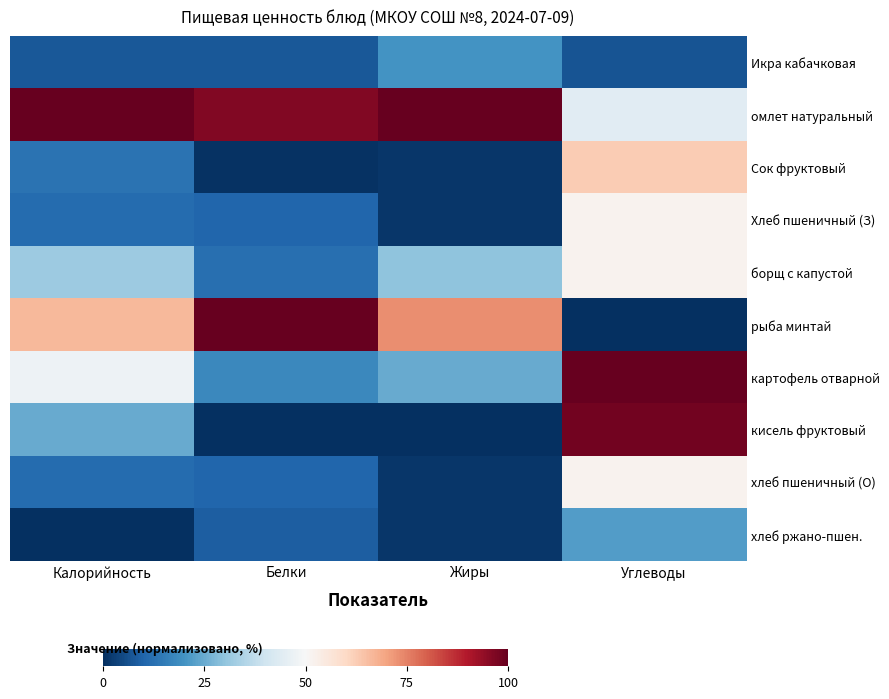

What is the total value across all series at Белки?

263.4